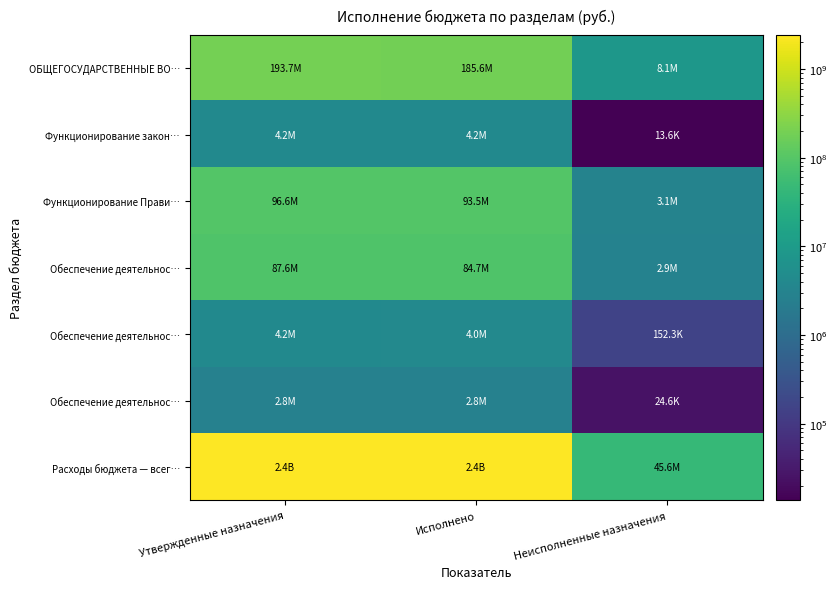

At which category does the chart reach its peak across all series?

Утвержденные назначения